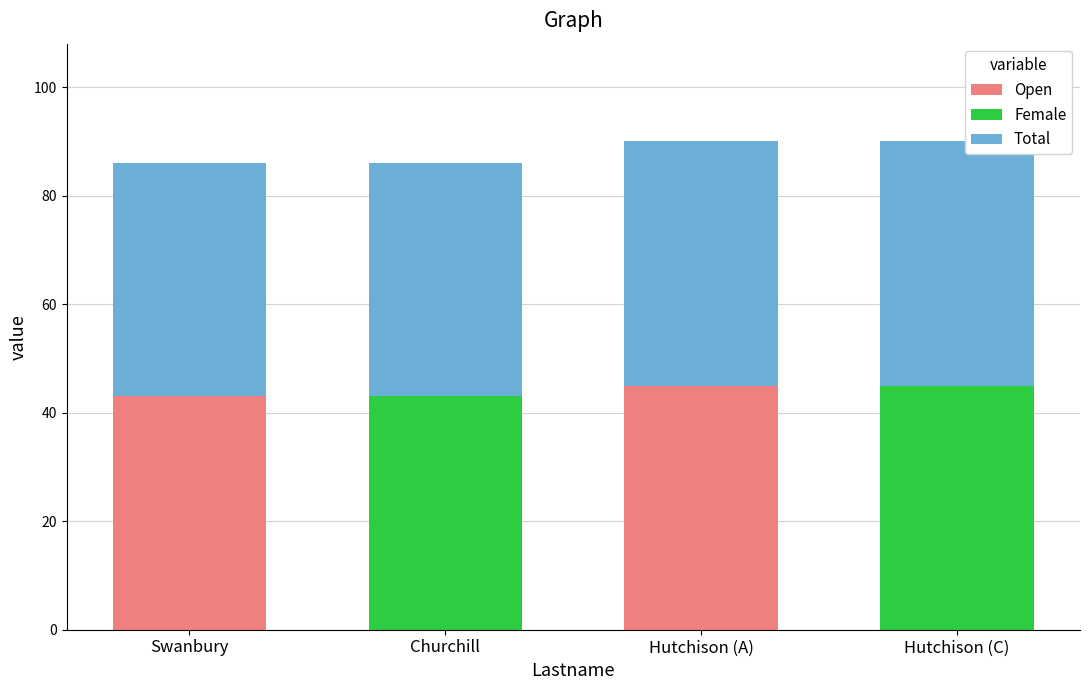

What is the maximum value for Open?

45